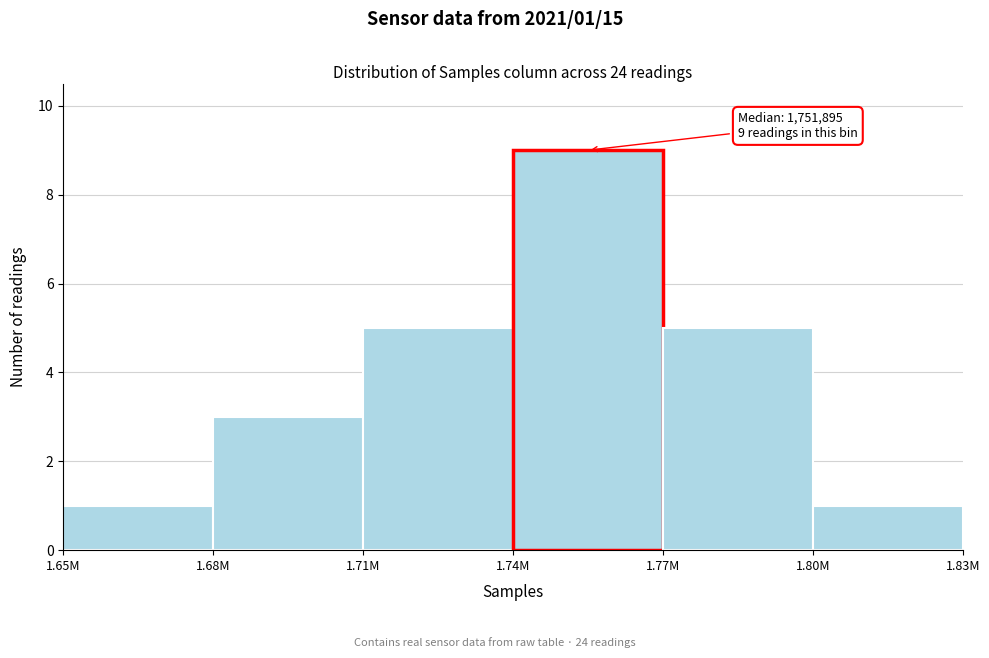

Reading right to left, extract all data points from this chart.

1.80M=1	1.77M=5	1.74M=9	1.71M=5	1.68M=3	1.65M=1